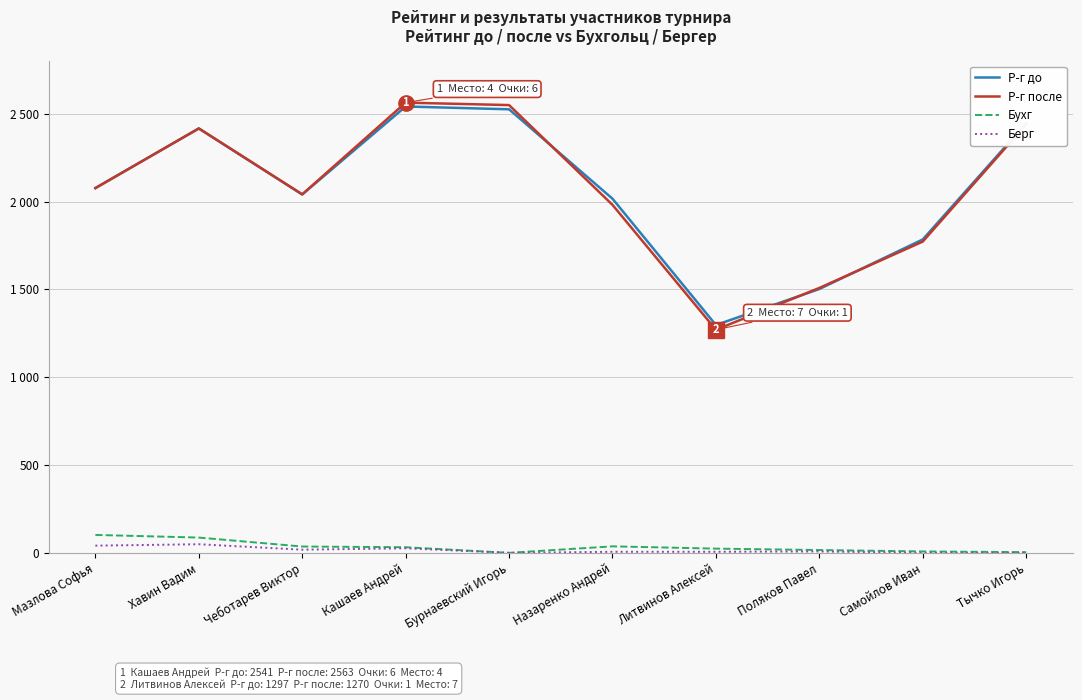

True or false: Берг and Р-г после intersect in this chart.

False